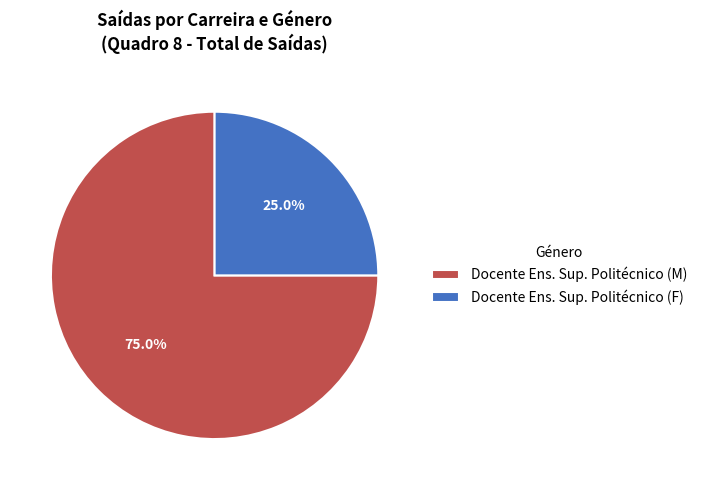

Which category accounts for the majority?

Docente Ens. Sup. Politécnico (M)